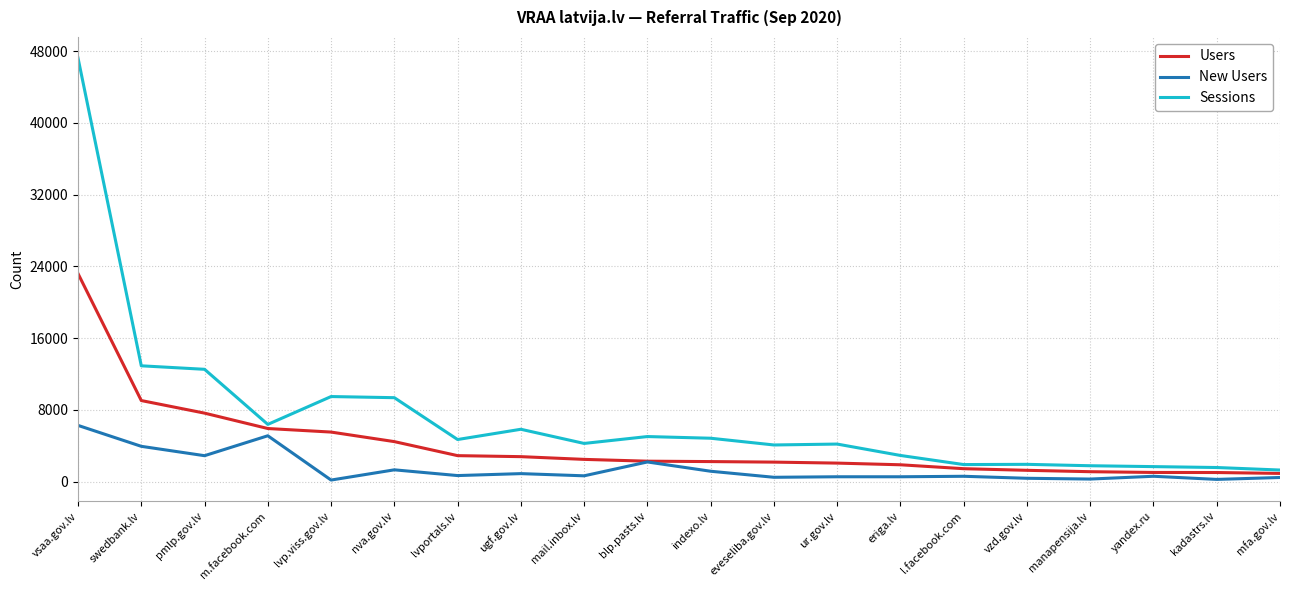

Which series has the largest total across all categories?

Sessions